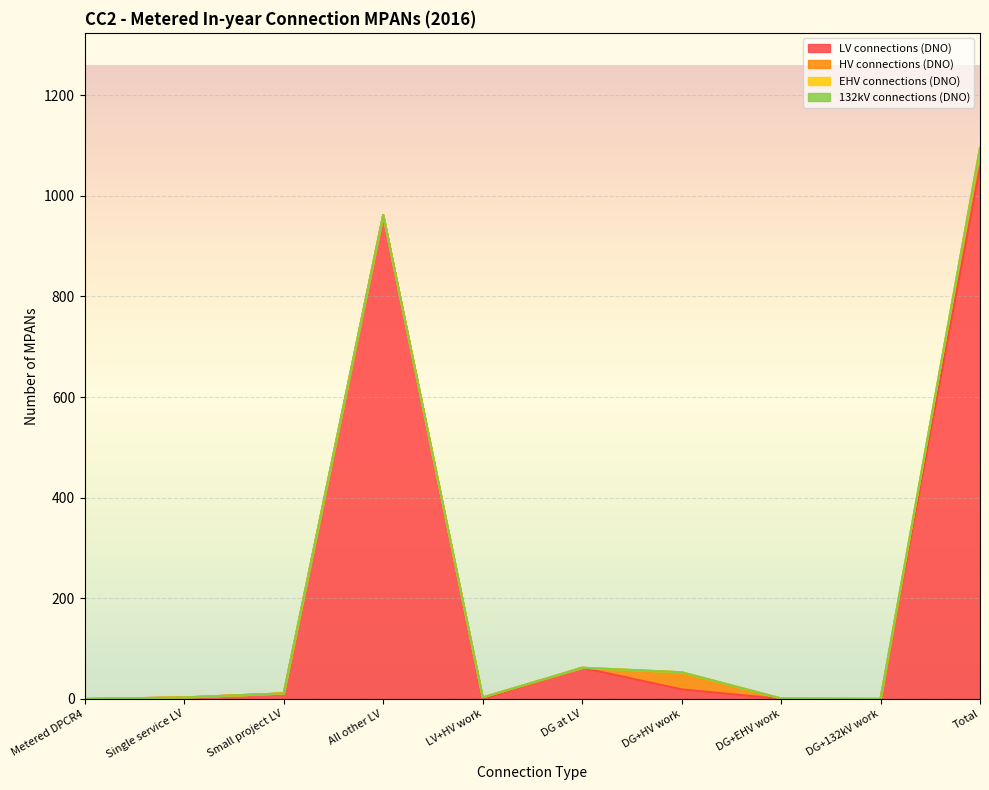

What position from the left is LV+HV work?

5